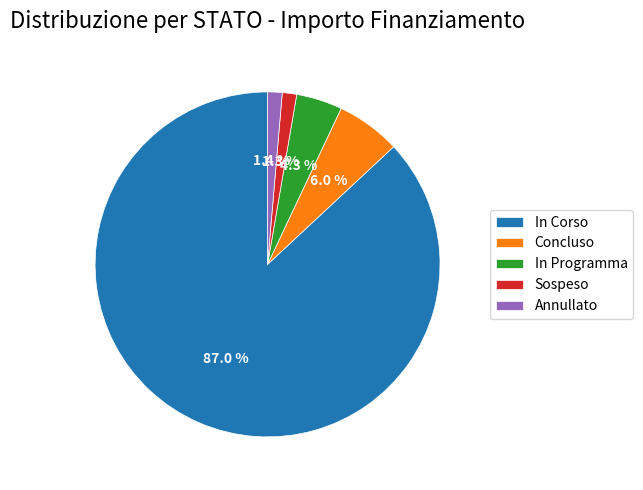

How many segments does this pie chart have?

5